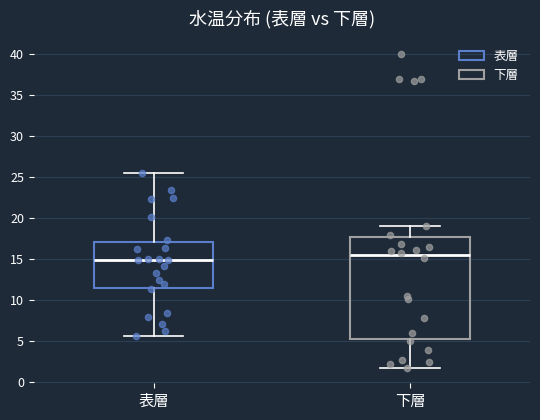

Comparing the boxes themselves (not the whiskers), which one is the tallest?

下層